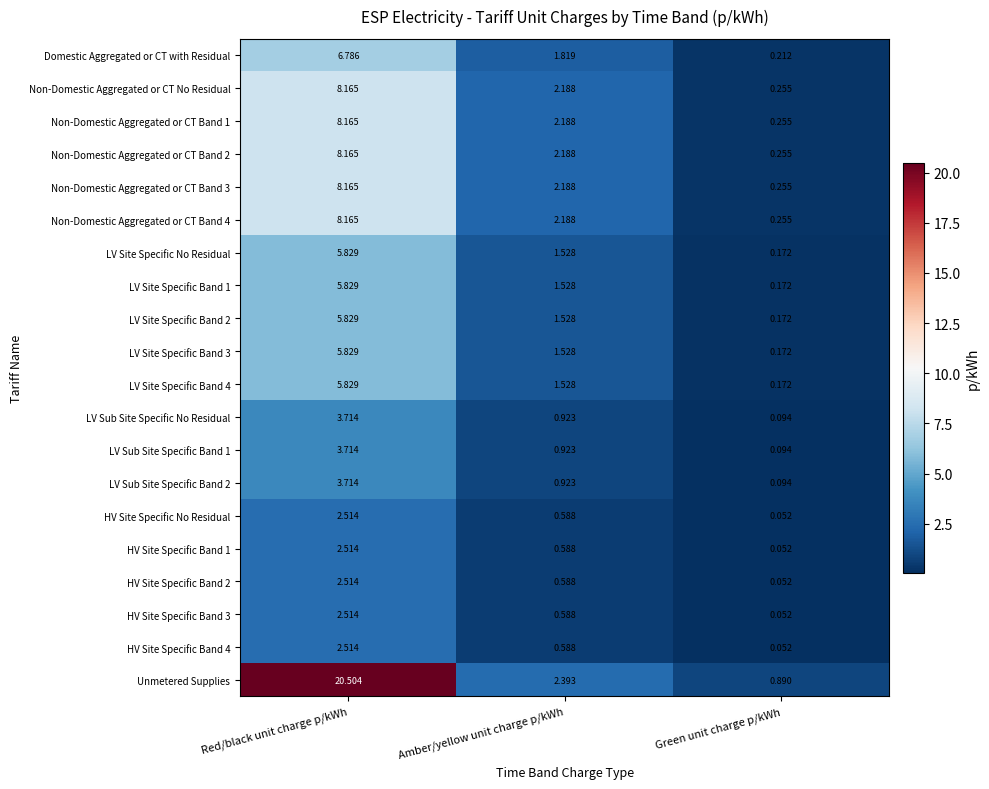

Where is Non-Domestic Aggregated or CT Band 1 nearest to the value 4?

Amber/yellow unit charge p/kWh